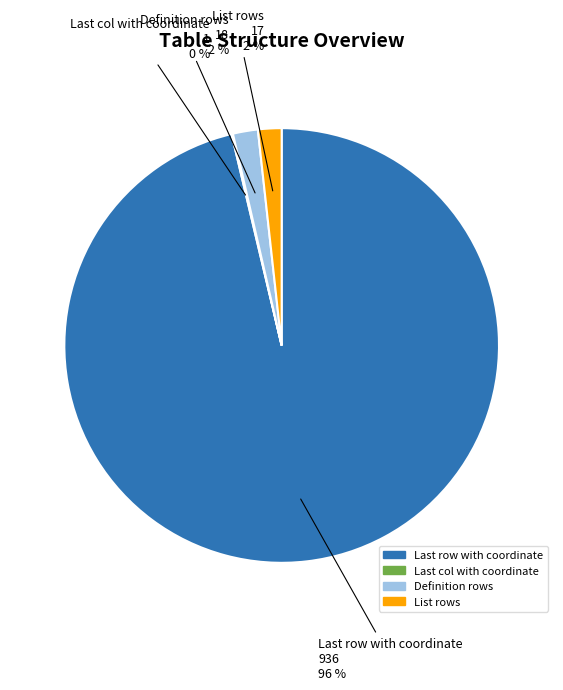

To the nearest percent, what portion does List rows represent?

2%